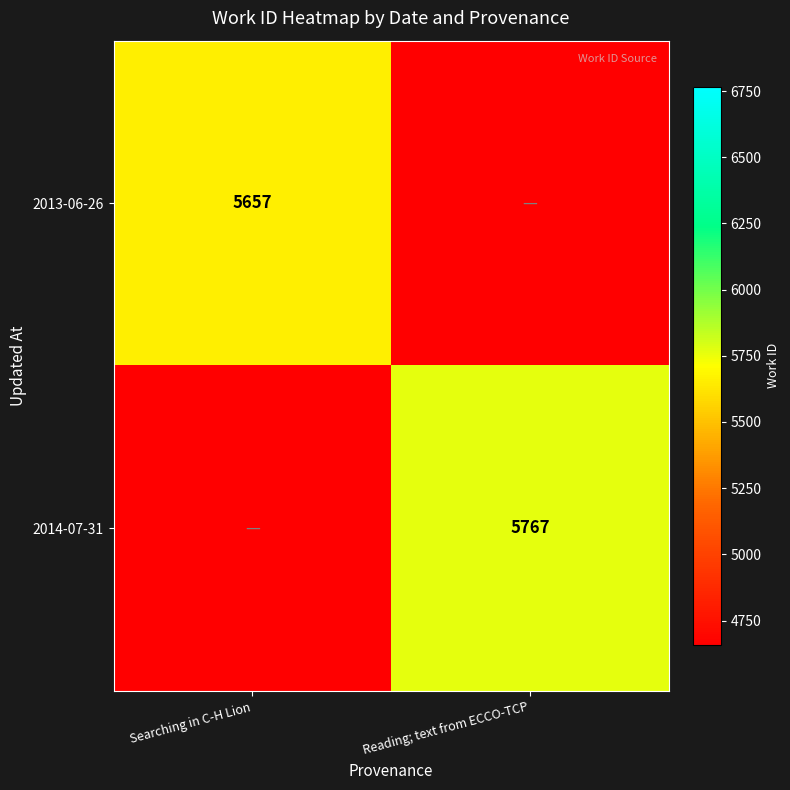

True or false: 2013-06-26 has a value of 5657 at Searching in C-H Lion.

True